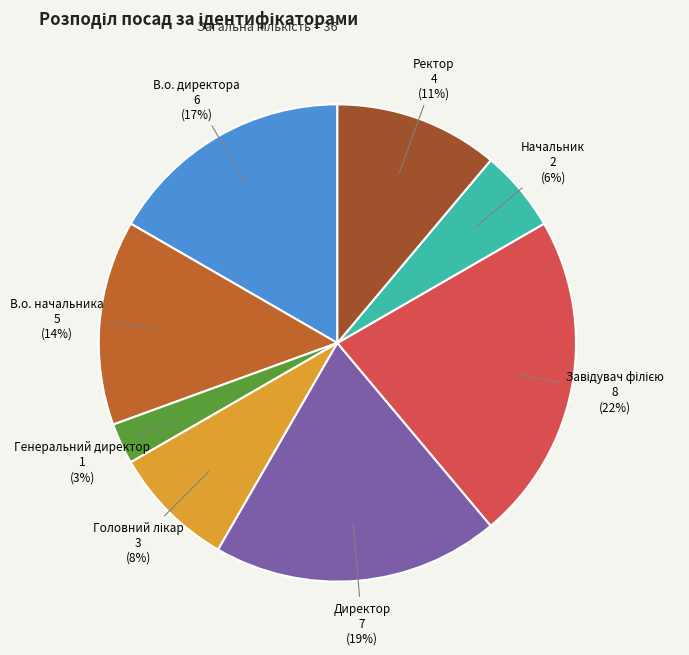

How many segments does this pie chart have?

8